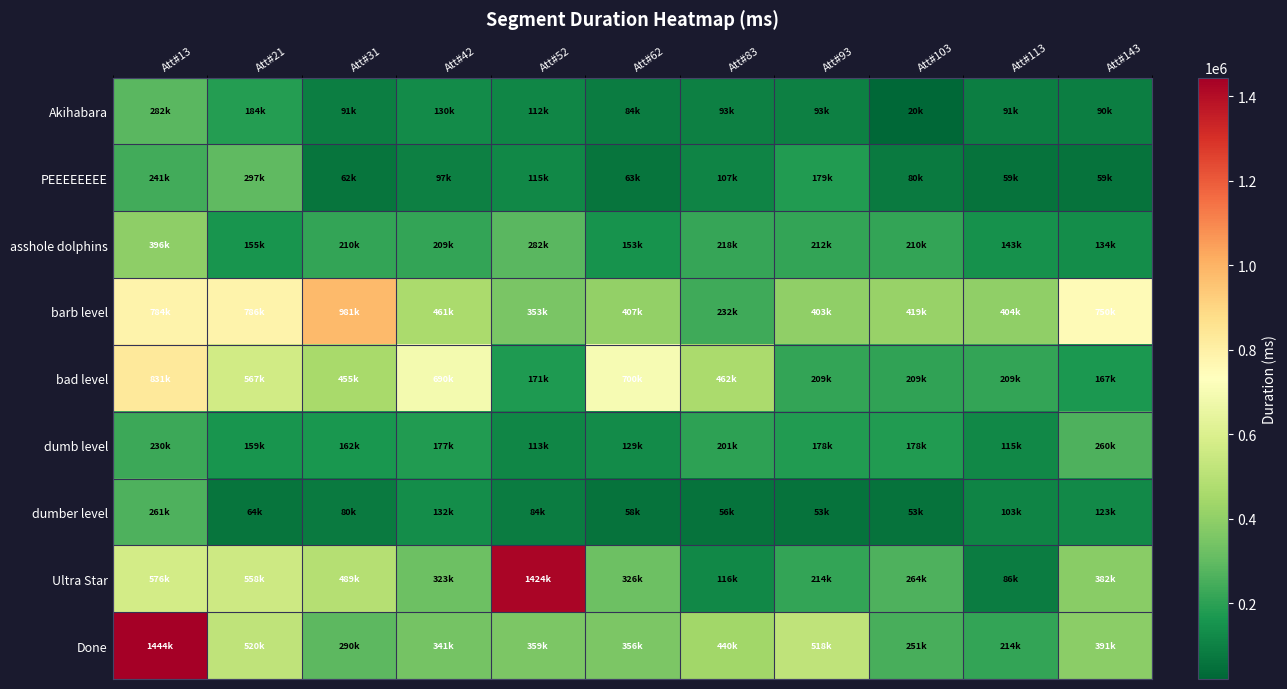

Reading left to right, what are all the values shown in this chart?

Akihabara: Att#13=282301	Att#21=184921	Att#31=91575	Att#42=130913	Att#52=112989	Att#62=84348	Att#83=93039	Att#93=93610	Att#103=20421	Att#113=91209	Att#143=90769
PEEEEEEEE: Att#13=241665	Att#21=297030	Att#31=62985	Att#42=97716	Att#52=115862	Att#62=63222	Att#83=107240	Att#93=179903	Att#103=80378	Att#113=59003	Att#143=59247
asshole dolphins: Att#13=396871	Att#21=155311	Att#31=210645	Att#42=209673	Att#52=282918	Att#62=153761	Att#83=218334	Att#93=212152	Att#103=210284	Att#113=143106	Att#143=134937
barb level: Att#13=784665	Att#21=786634	Att#31=981343	Att#42=461762	Att#52=353032	Att#62=407084	Att#83=232639	Att#93=403741	Att#103=419030	Att#113=404049	Att#143=750735
bad level: Att#13=831526	Att#21=567880	Att#31=455386	Att#42=690327	Att#52=171870	Att#62=700930	Att#83=462577	Att#93=209879	Att#103=209505	Att#113=209959	Att#143=167838
dumb level: Att#13=230242	Att#21=159446	Att#31=162146	Att#42=177182	Att#52=113222	Att#62=129368	Att#83=201437	Att#93=178019	Att#103=178021	Att#113=115255	Att#143=260197
dumber level: Att#13=261683	Att#21=64864	Att#31=80130	Att#42=132628	Att#52=84786	Att#62=58950	Att#83=56593	Att#93=53981	Att#103=53954	Att#113=103919	Att#143=123292
Ultra Star: Att#13=576567	Att#21=558591	Att#31=489930	Att#42=323685	Att#52=1424164	Att#62=326250	Att#83=116513	Att#93=214683	Att#103=264471	Att#113=86402	Att#143=382694
Done: Att#13=1444678	Att#21=520953	Att#31=290542	Att#42=341633	Att#52=359052	Att#62=356082	Att#83=440977	Att#93=518592	Att#103=251780	Att#113=214402	Att#143=391348